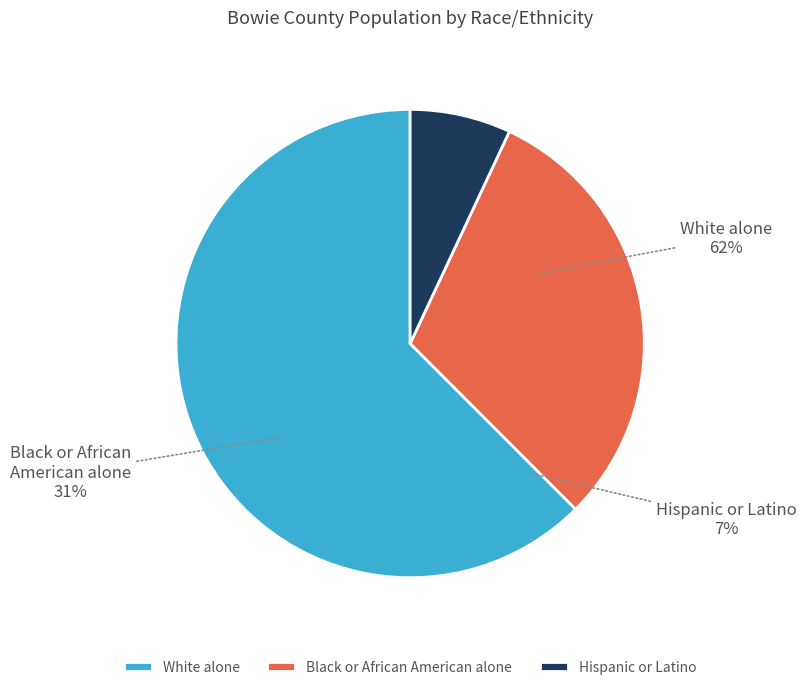

What is the smallest slice in the pie chart?

Hispanic or Latino